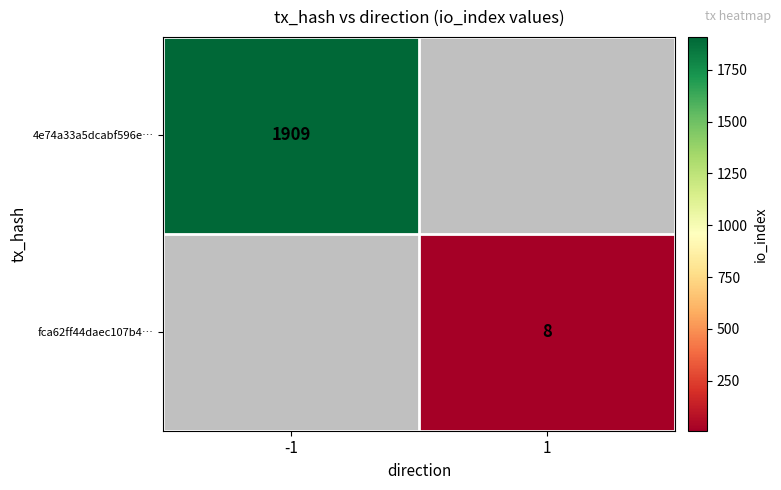

True or false: fca62ff44daec107b4… has a value of 8 at 1.

True